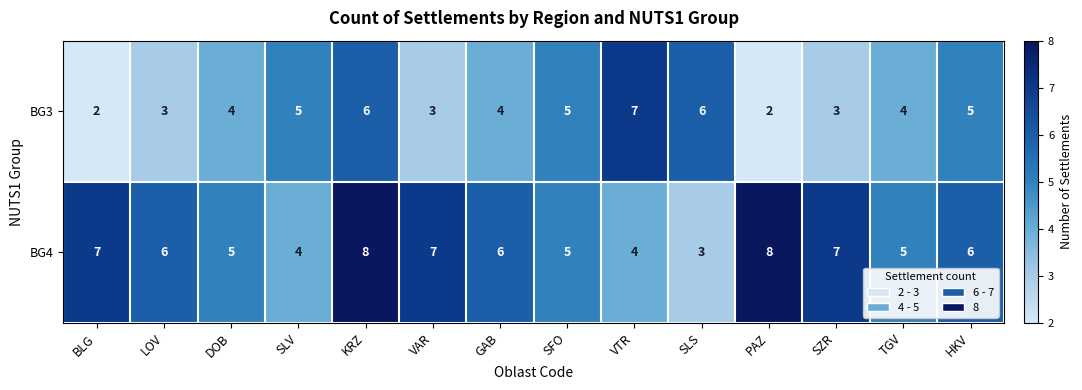

Count the BG4 values in the range 5 to 7.

9